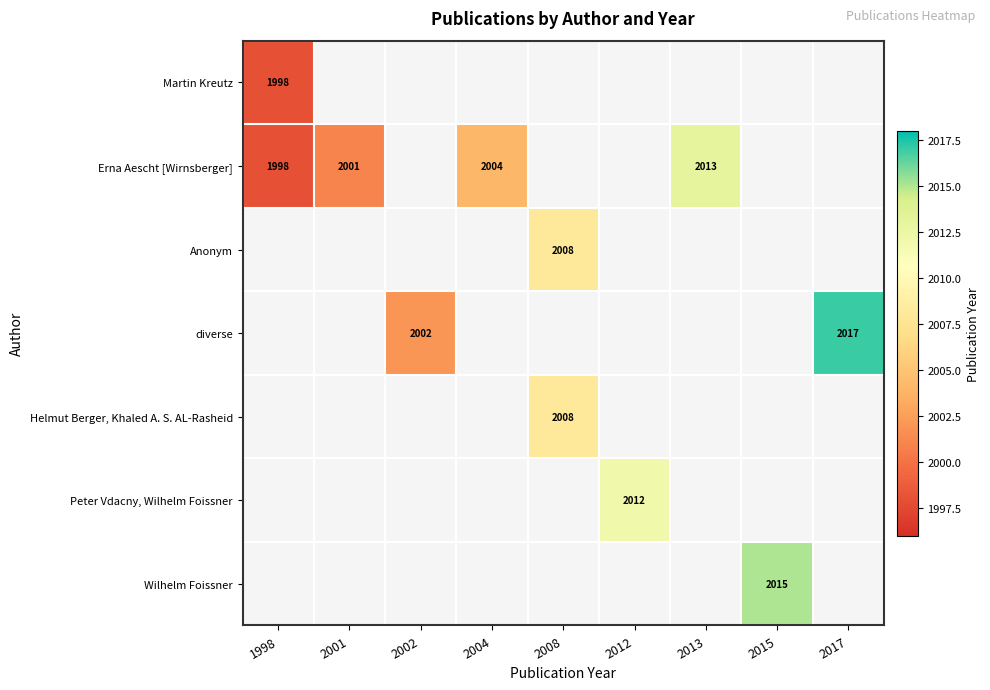

Which category has the lowest value across all series?

1998